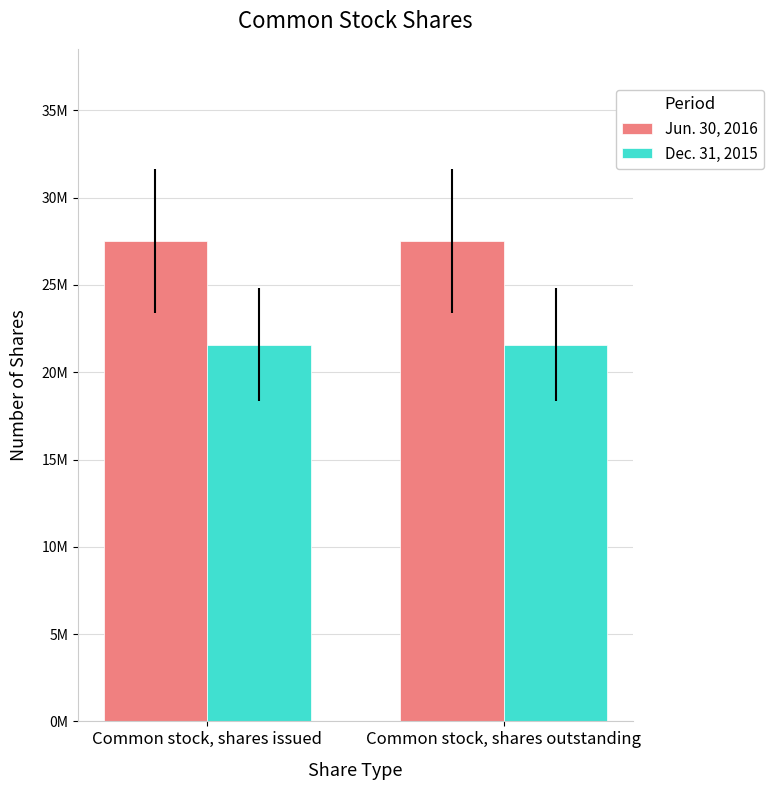

What is the lowest value of the Dec. 31, 2015 series?

21570395